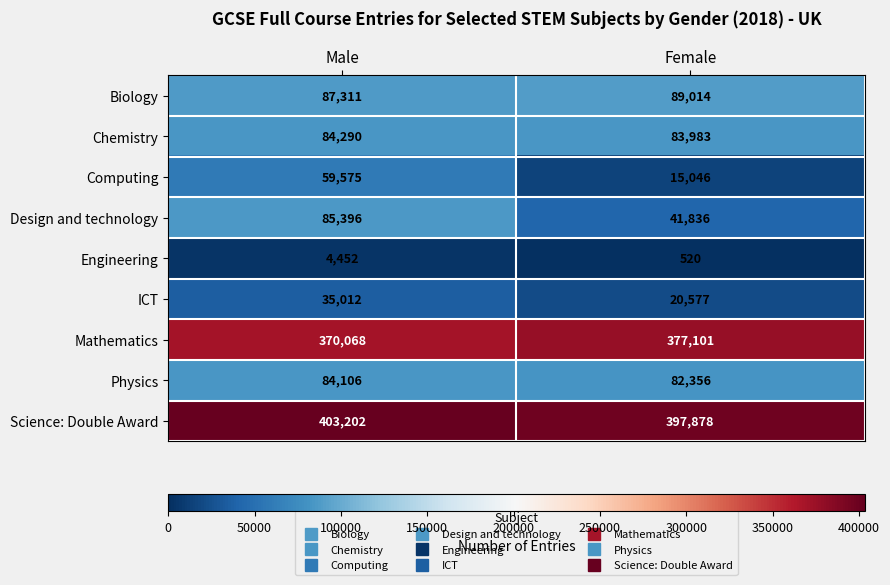

What is the sum of the Biology values at Male and Female?

176325